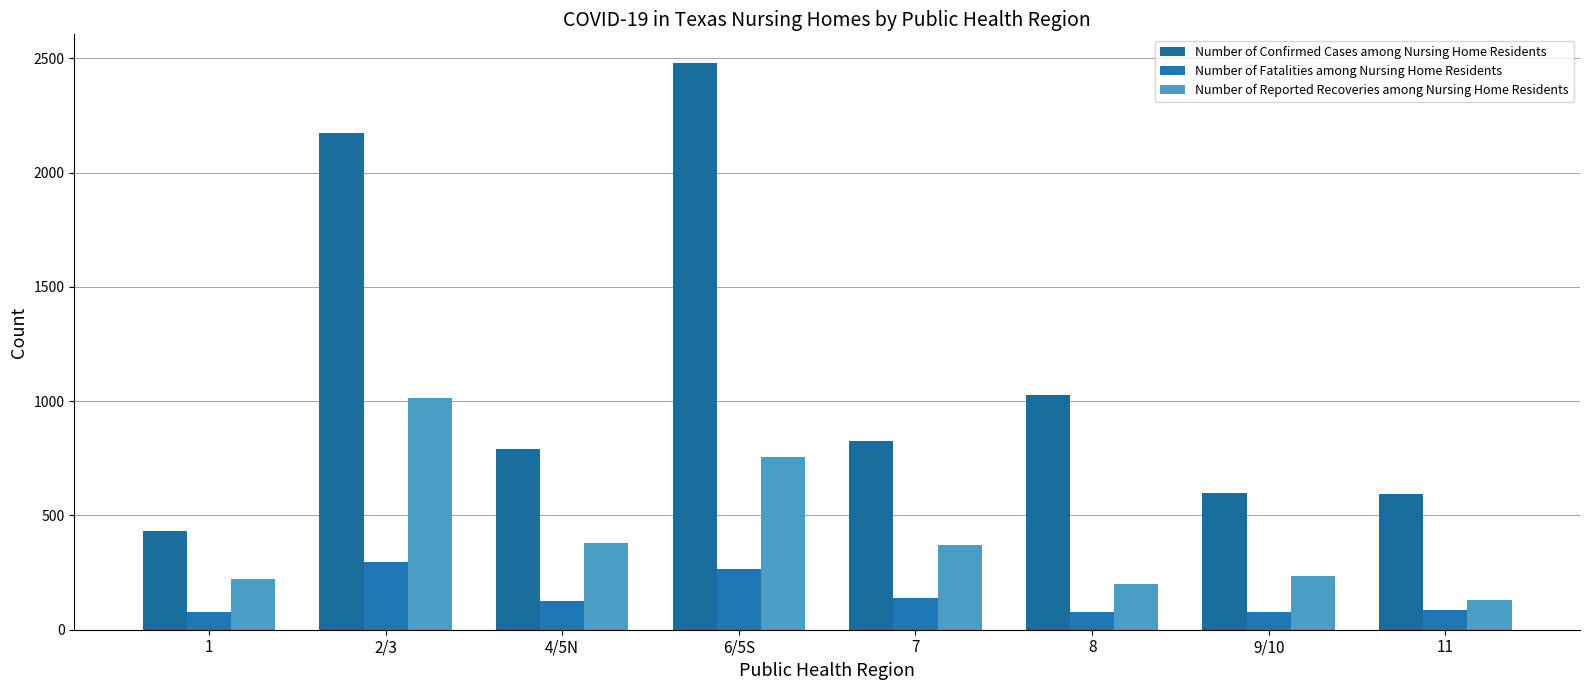

What are all the series names shown in the legend?

Number of Confirmed Cases among Nursing Home Residents, Number of Fatalities among Nursing Home Residents, Number of Reported Recoveries among Nursing Home Residents